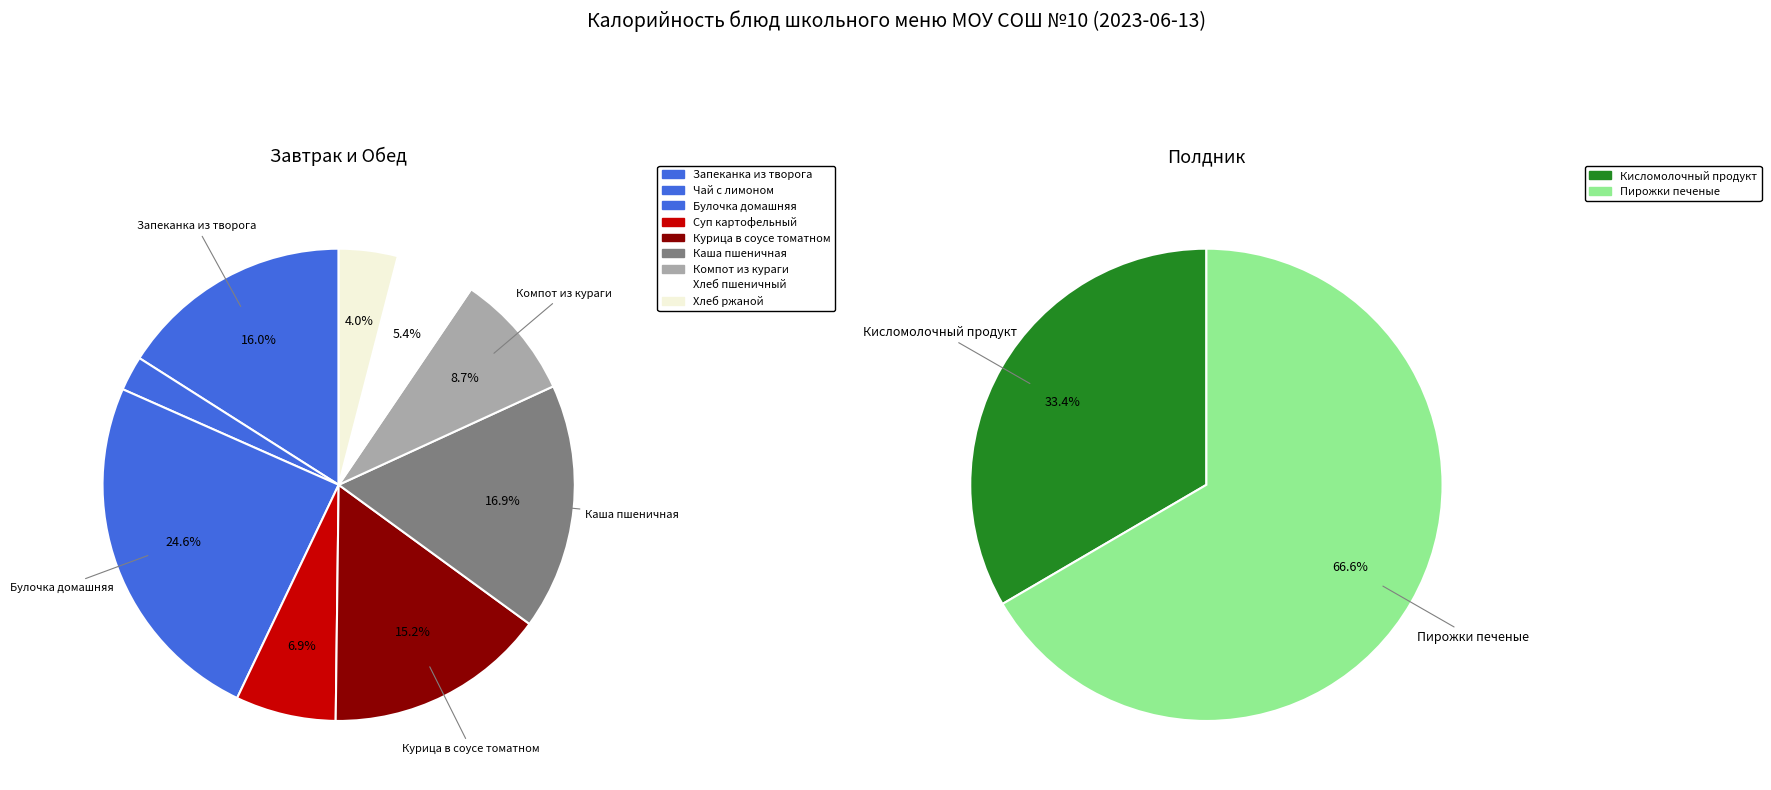

Approximately how many times larger is the value at Хлеб ржаной compared to Каша пшеничная рассыпчатая?

0.2